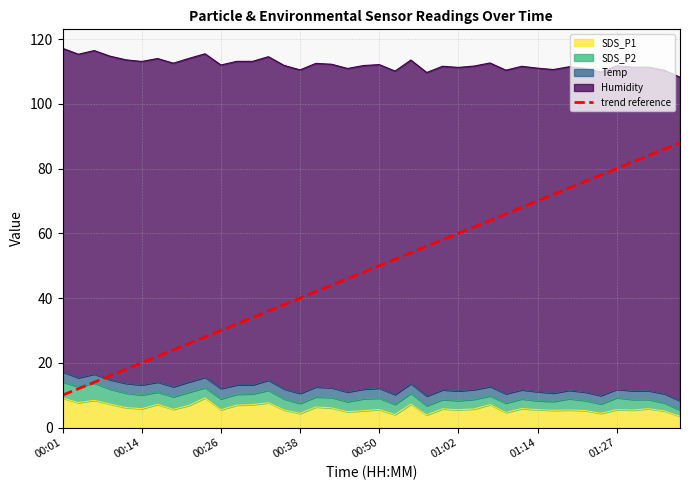

What are all the series names shown in the legend?

SDS_P1, SDS_P2, Temp, Humidity